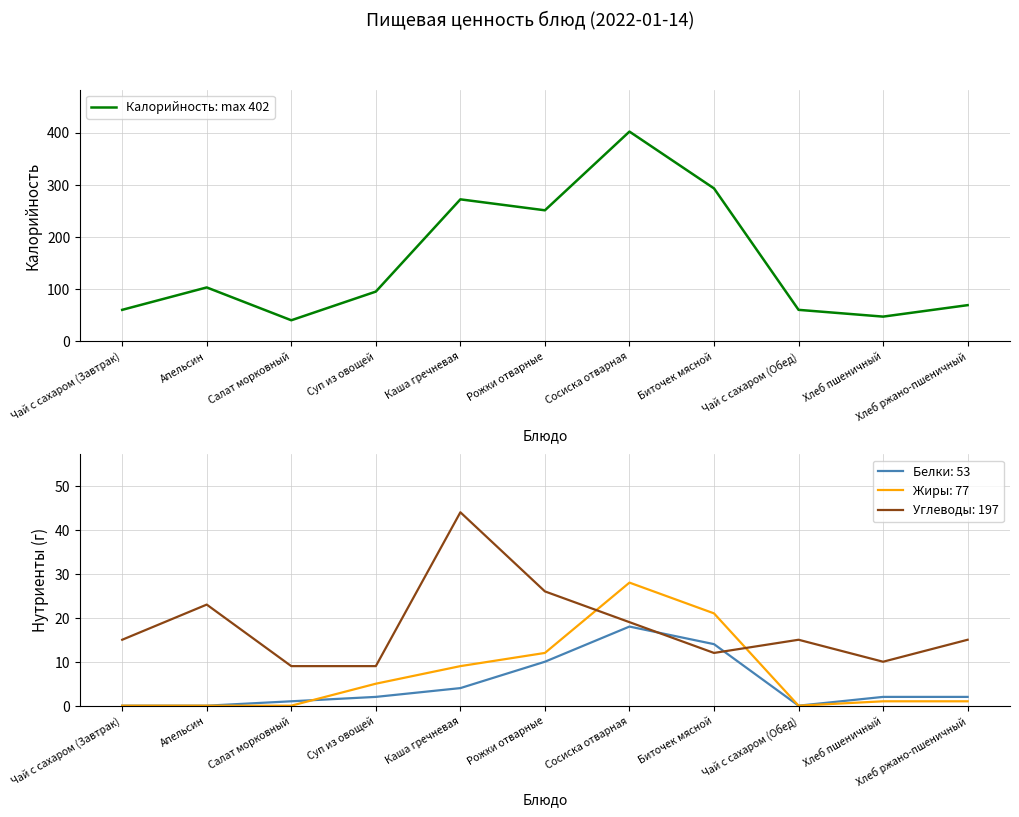

Which category has the lowest value across all series?

Салат морковный